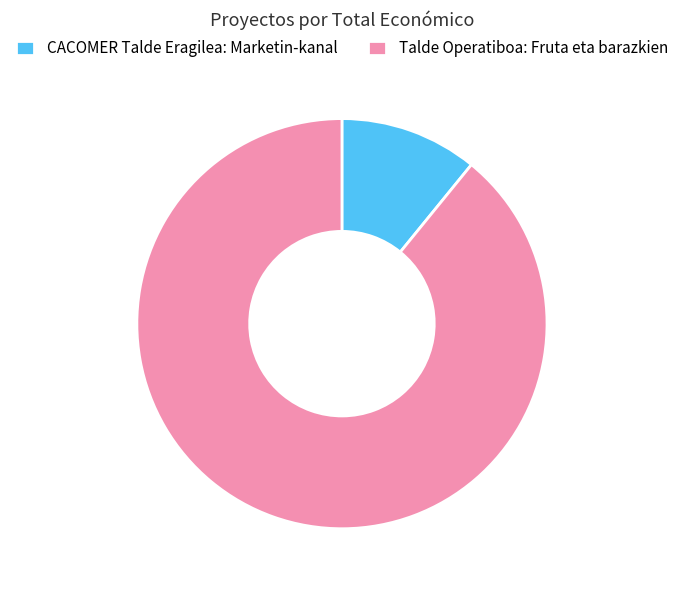

Approximately how many times larger is the value at Talde Operatiboa: Fruta eta barazkien compared to CACOMER Talde Eragilea: Marketin-kanal?

8.2